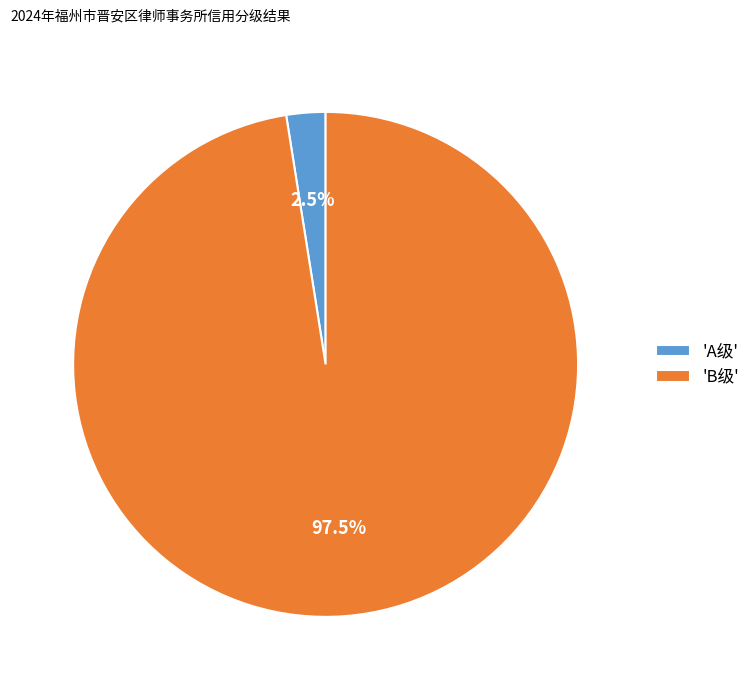

Rank the categories by value from highest to lowest.

'B级', 'A级'